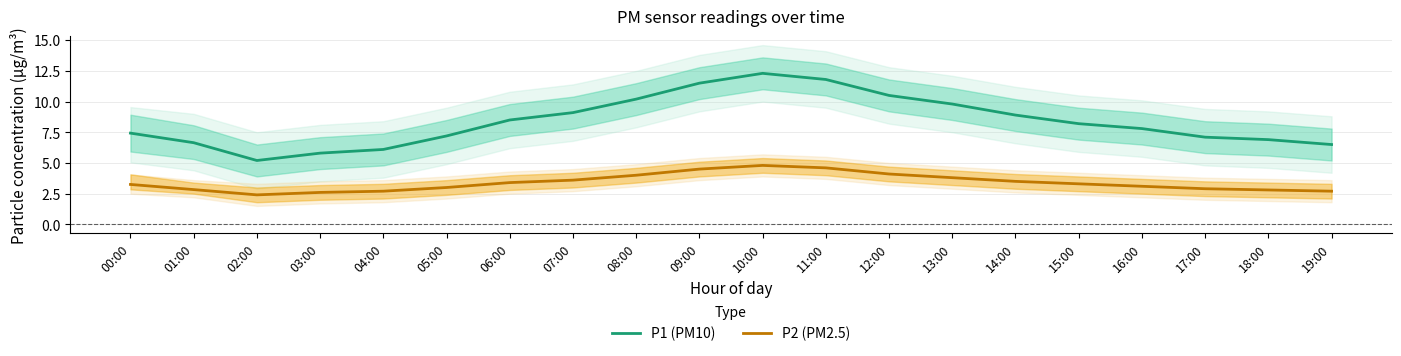

How many values in the P2 (PM2.5) series are below 3?

7